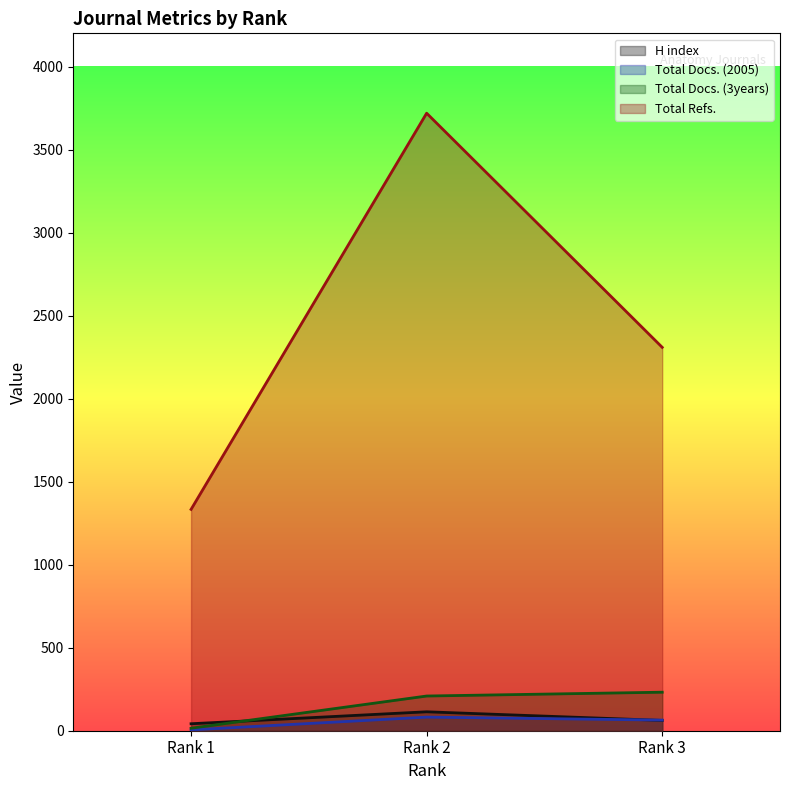

Is the value of Total Docs. (3years) at Rank 1 greater than the value of Total Refs. at Rank 1?

No